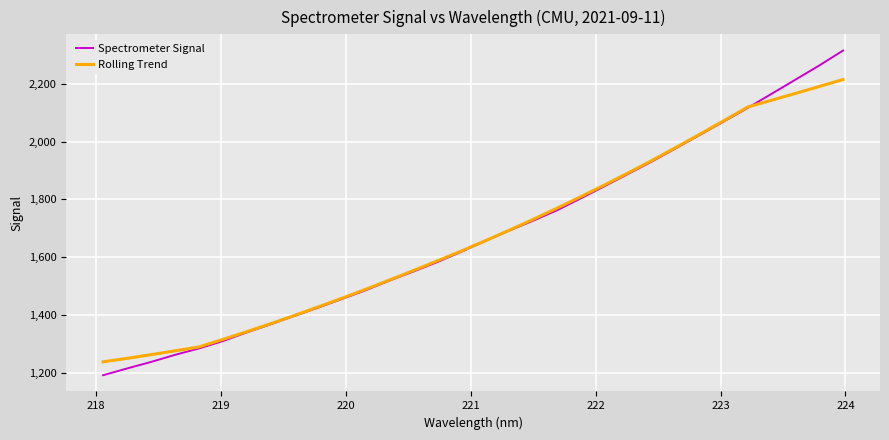

Which series has the widest spread of values?

Spectrometer Signal